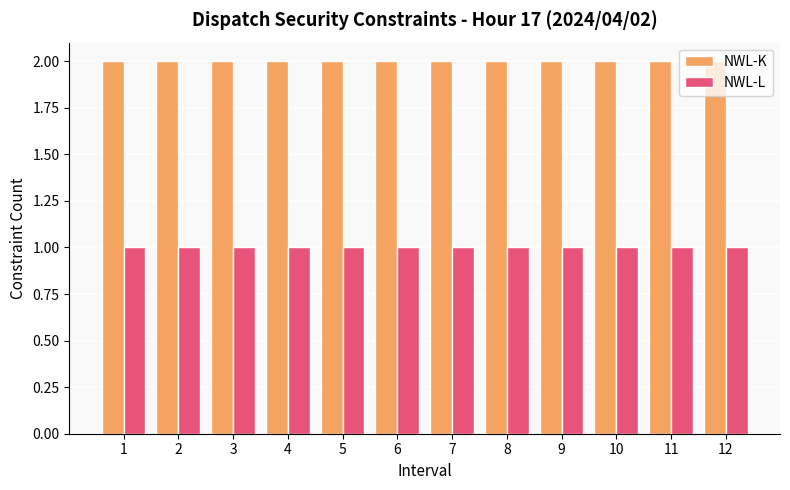

At 12, list the series in order from largest to smallest.

NWL-K, NWL-L